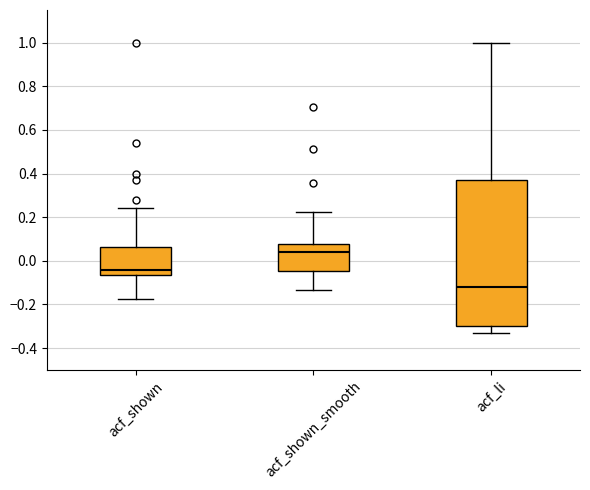

Reading left to right, transcribe this box plot: for each box, give where its median line is, the range the box spans, and where its two whiskers end, as read against the y-axis. The values are not printed on the chart, so give them approximately, as read against the axis.

acf_shown: median -0.04, box -0.06 to 0.06, whiskers -0.18 to 0.24
acf_shown_smooth: median 0.04, box -0.04 to 0.08, whiskers -0.14 to 0.22
acf_li: median -0.12, box -0.30 to 0.38, whiskers -0.34 to 1.00